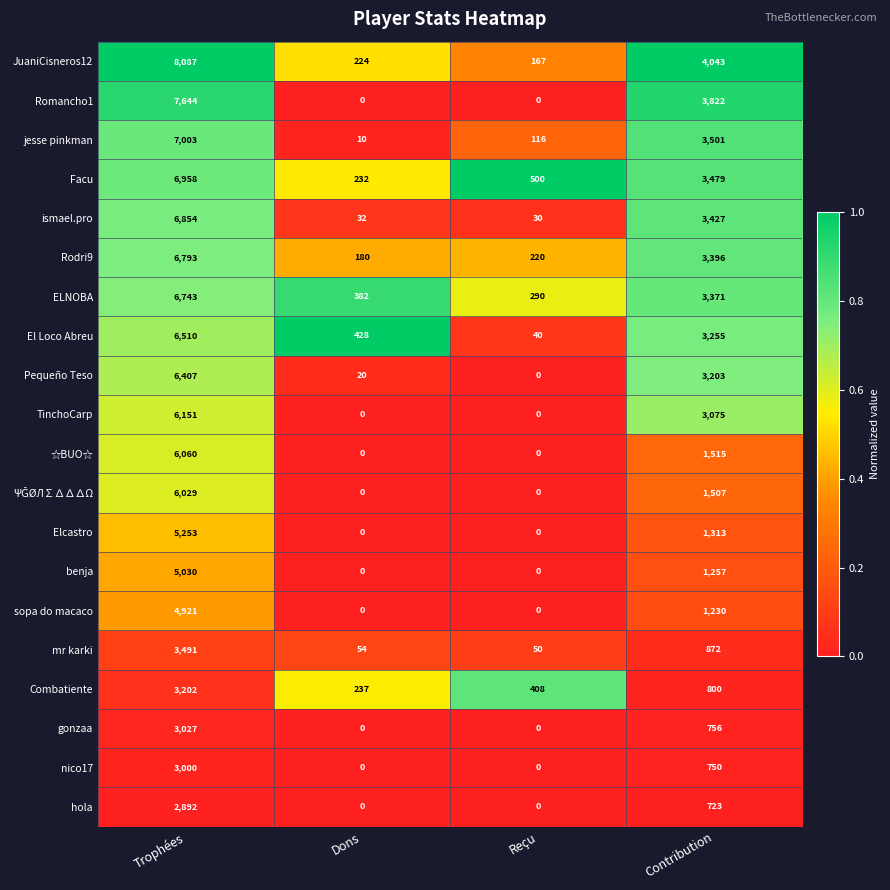

What is the difference between the maximum and minimum values in the sopa do macaco series?

4921